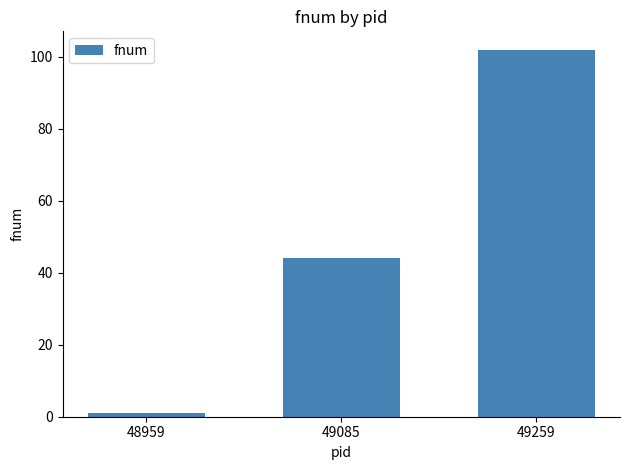

Where is the data nearest to the value 51?

49085